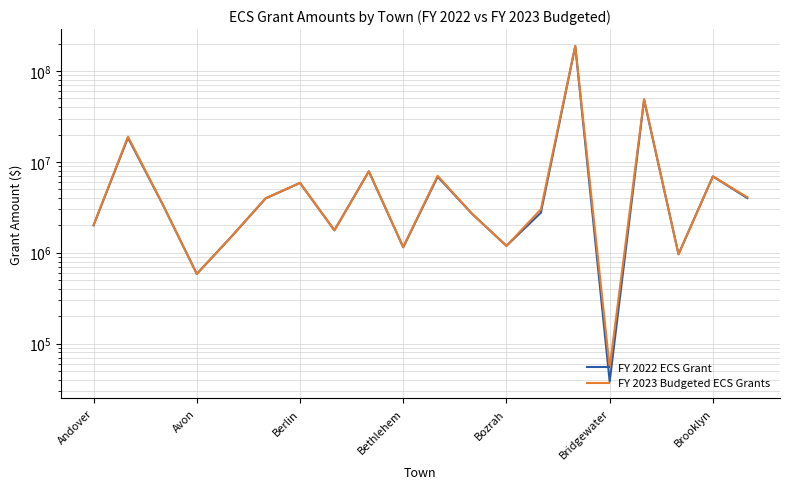

Which series changed the most between 12 and 19?

FY 2023 Budgeted ECS Grants